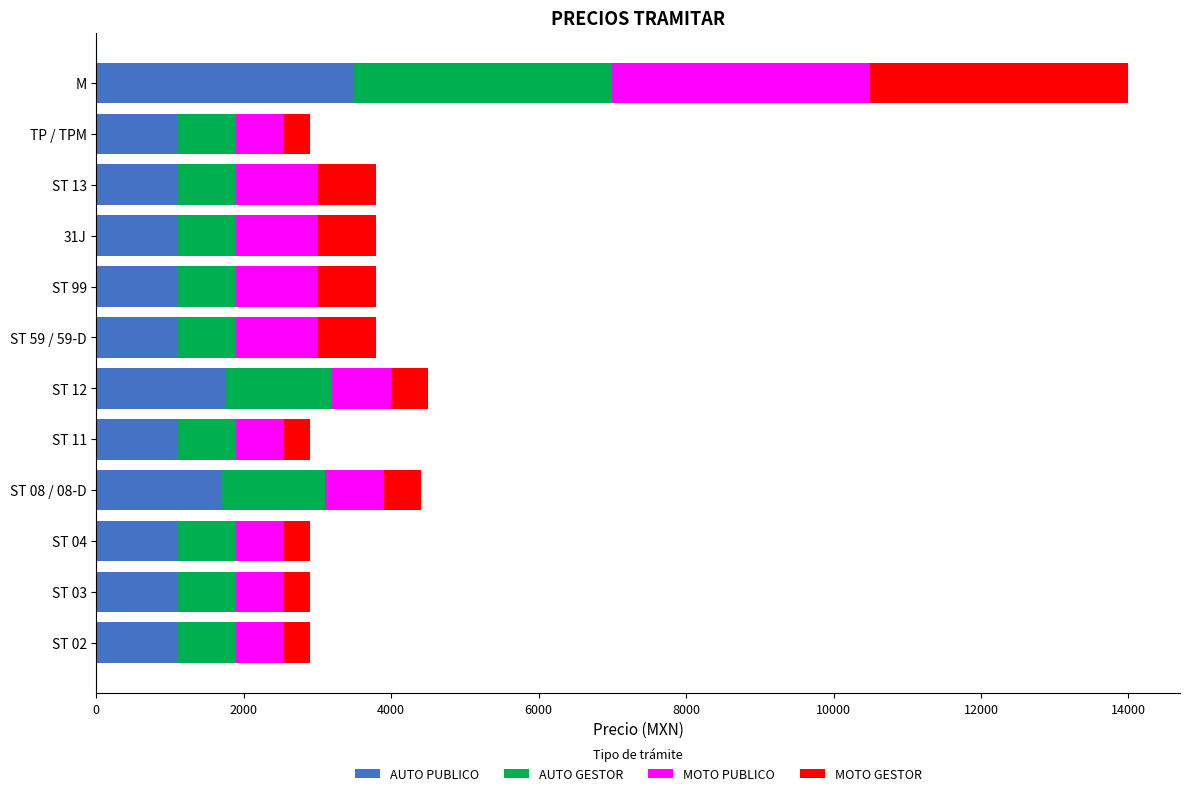

At which category is the sum across all series the highest?

M